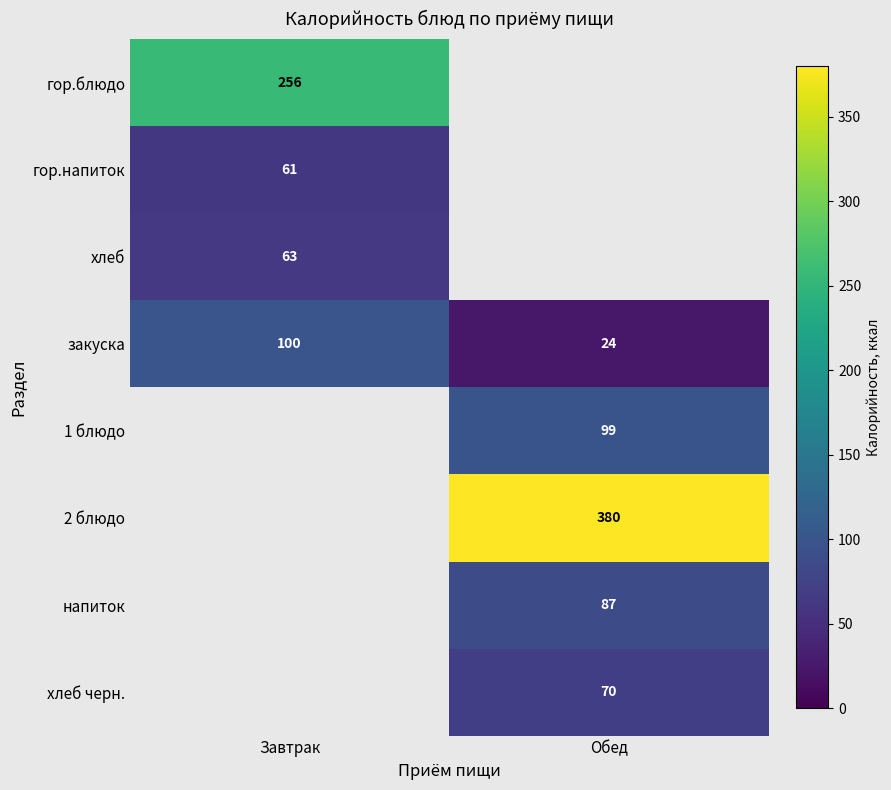

True or false: напиток has a value of 39.9 at Обед.

False